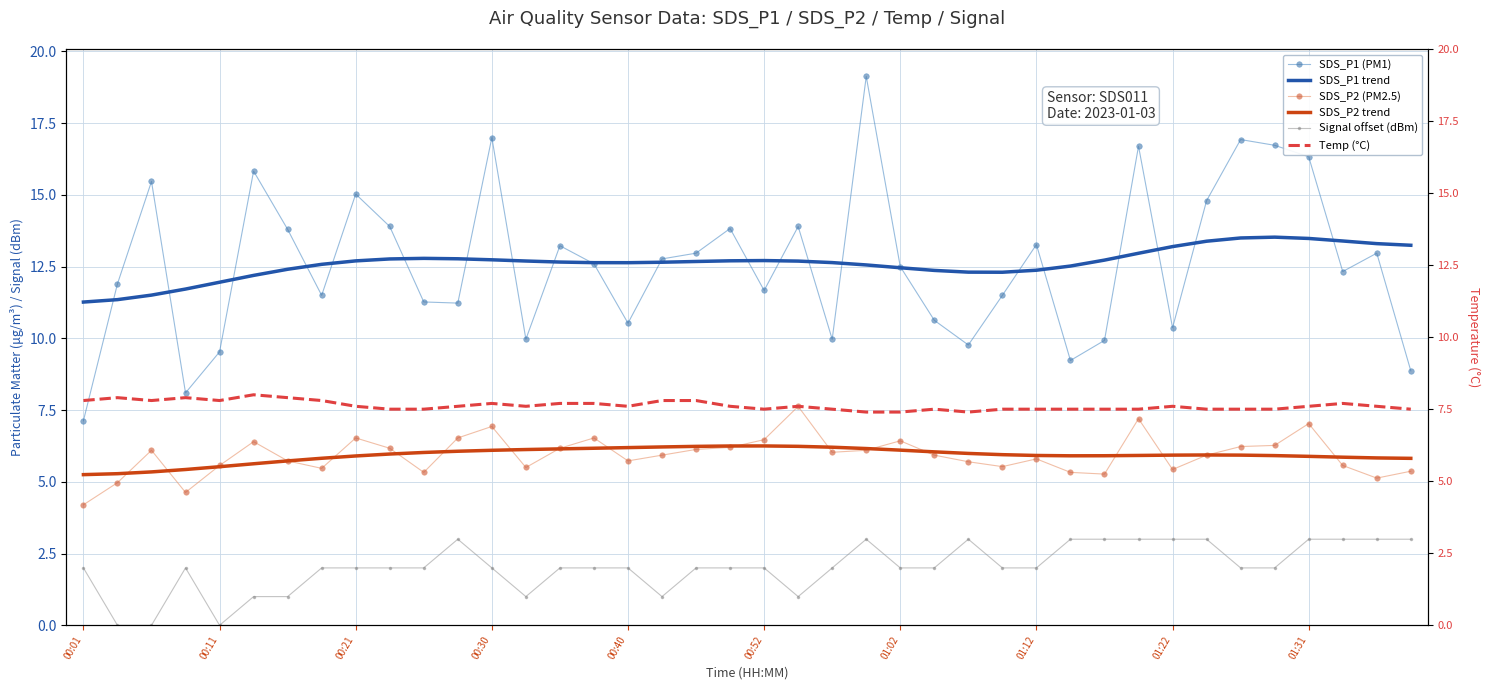

What is the sum of all SDS_P2 trend values?

237.1